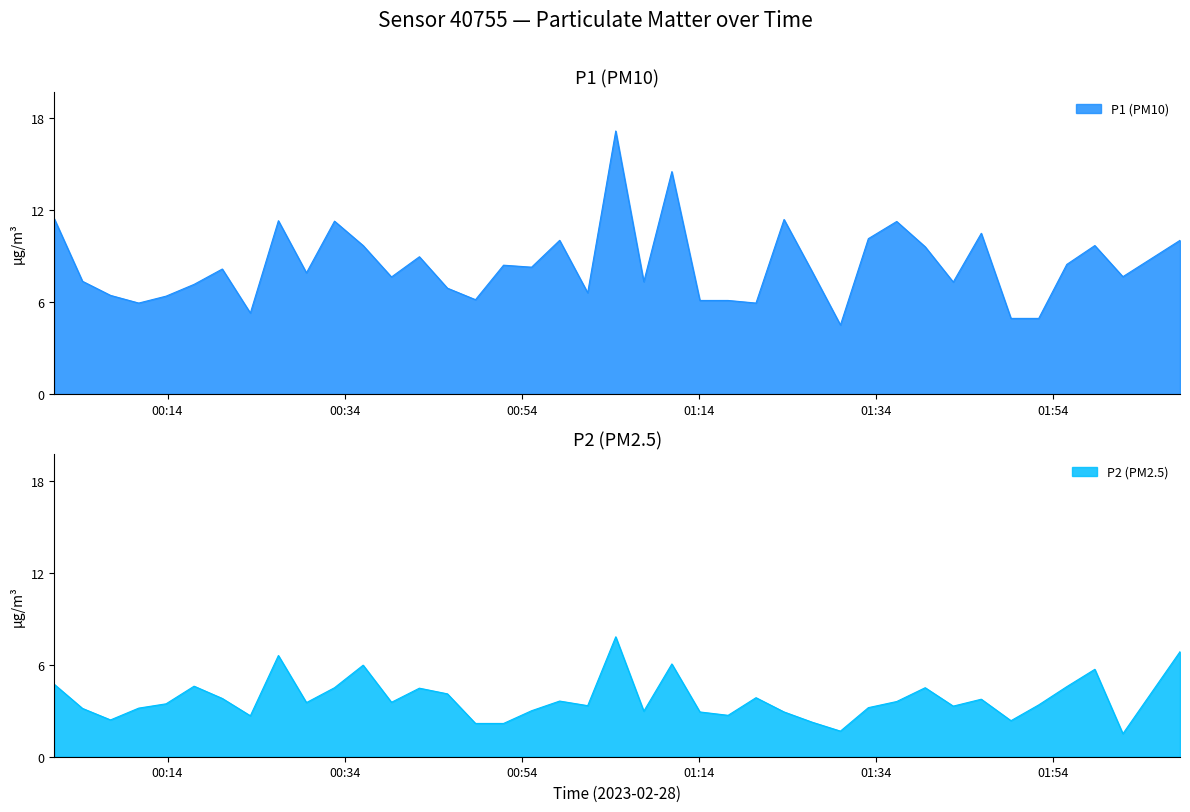

What is the maximum value for P2 (PM2.5)?

7.8